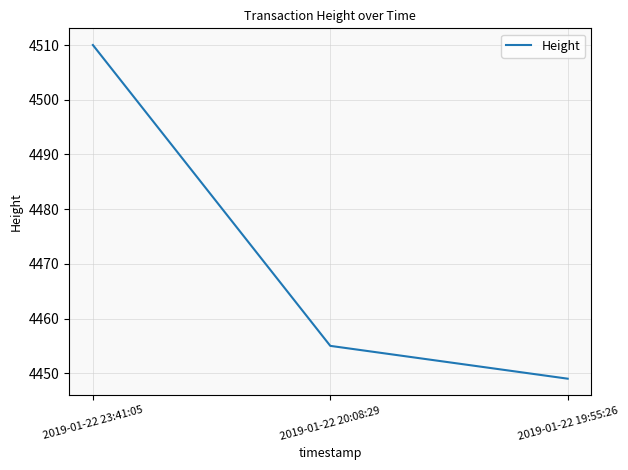

What is the smallest value displayed?

4449